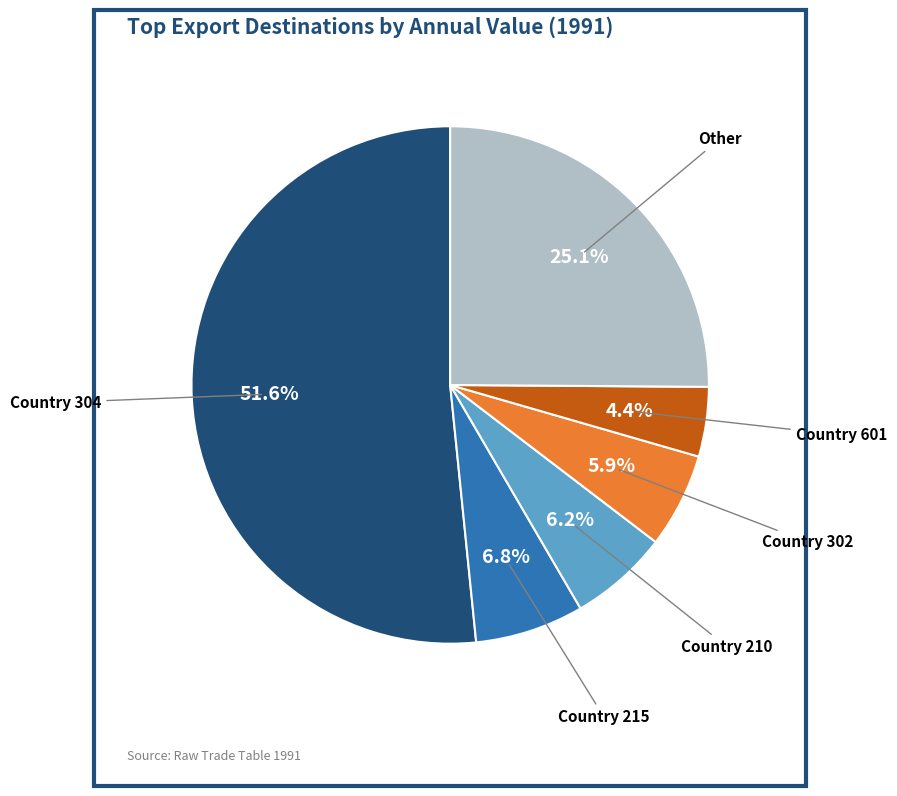

Does any single category account for the majority?

Yes